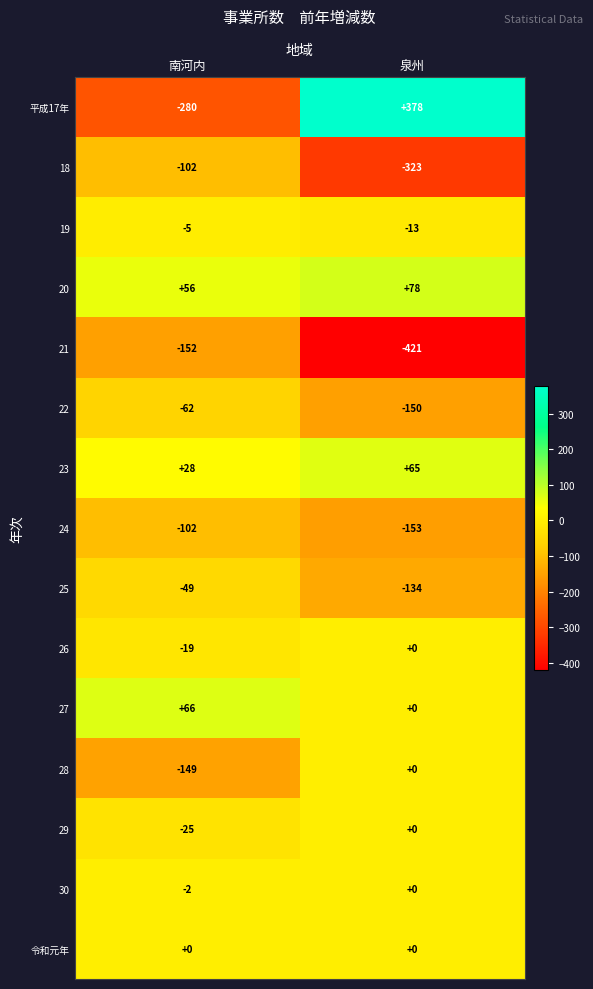

Reading left to right, list all the values displayed in this chart.

平成17年: -280	378
18: -102	-323
19: -5	-13
20: 56	78
21: -152	-421
22: -62	-150
23: 28	65
24: -102	-153
25: -49	-134
26: -19	0
27: 66	0
28: -149	0
29: -25	0
30: -2	0
令和元年: 0	0